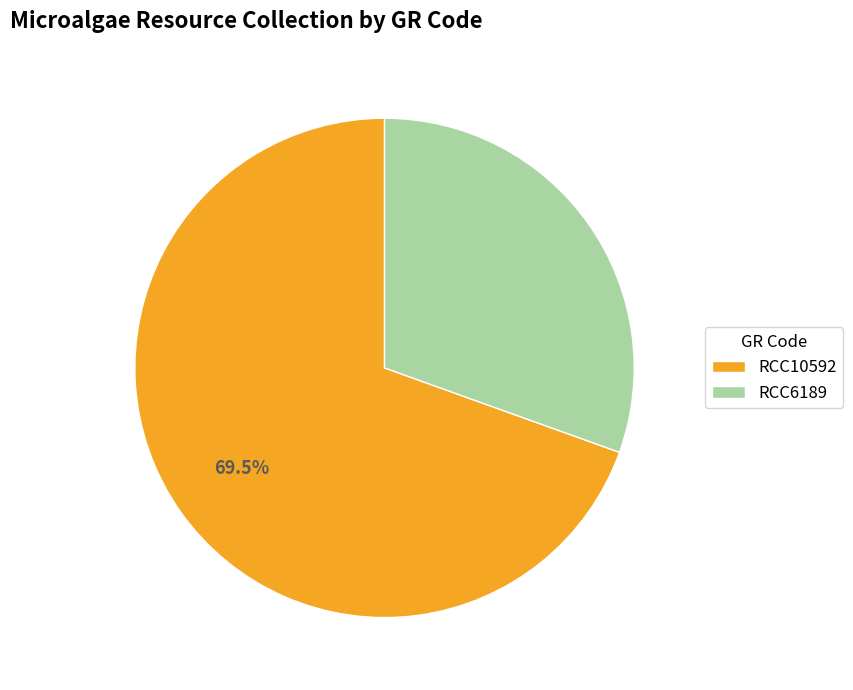

Which has a higher value, RCC6189 or RCC10592?

RCC10592